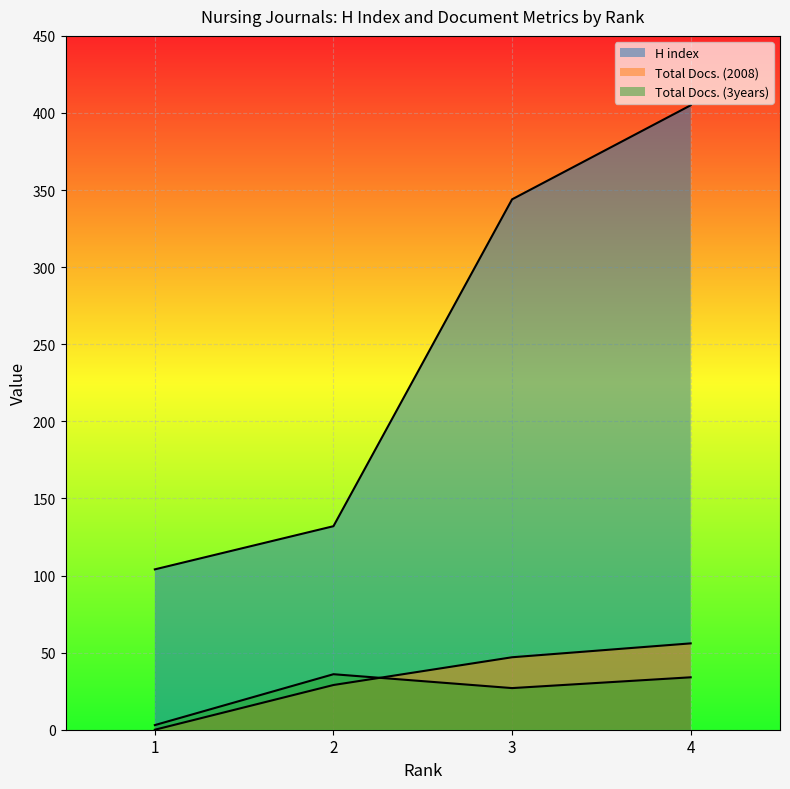

What is the difference between the maximum and minimum values in the Total Docs. (3years) series?

33